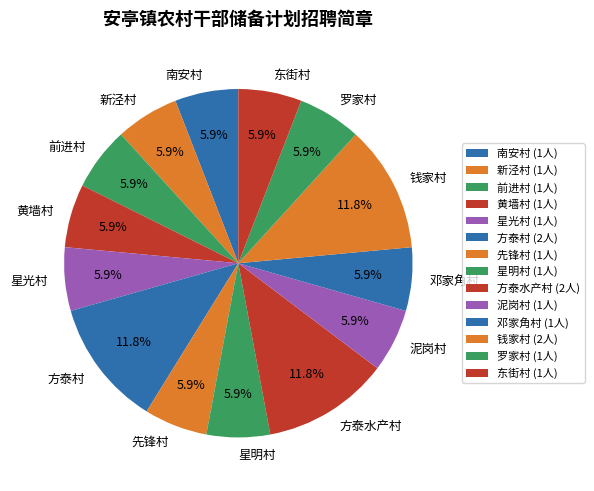

Is there a majority slice in this chart?

No